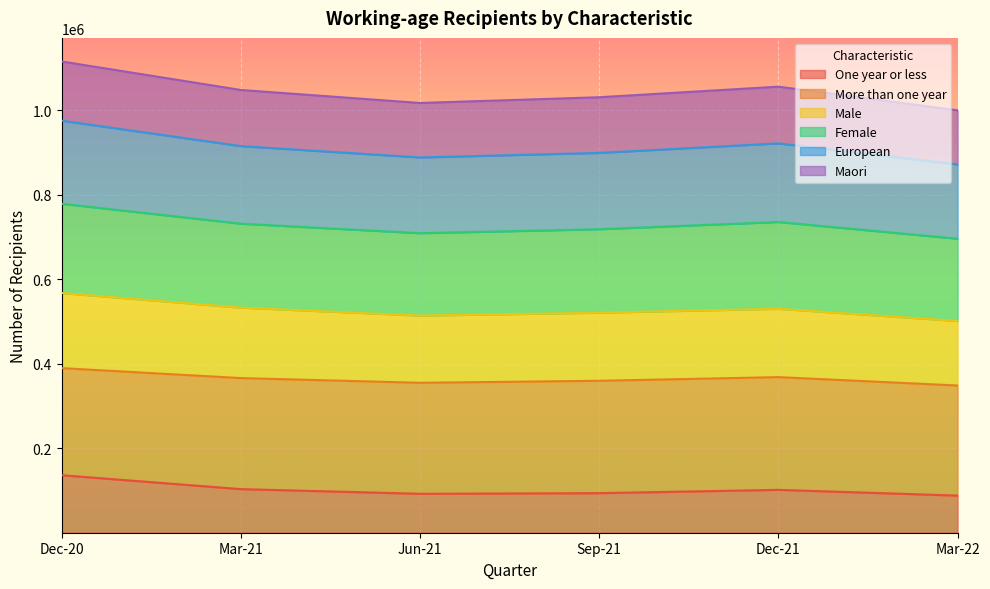

What are all the series names shown in the legend?

One year or less, More than one year, Male, Female, European, Maori